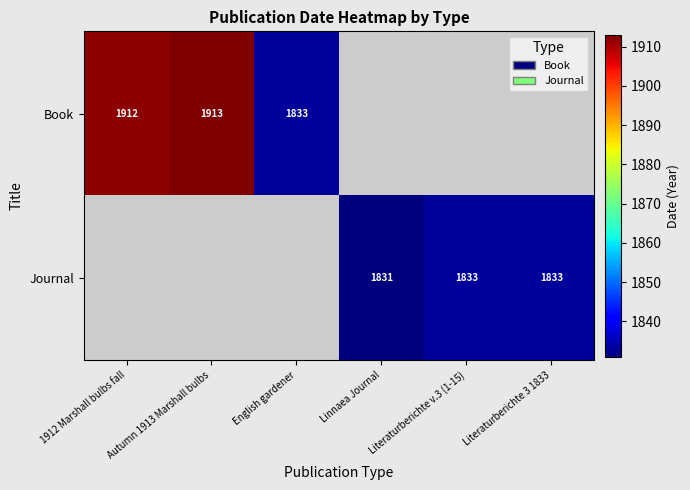

Is it true that Journal equals 743 at Literaturberichte 3 1833?

False